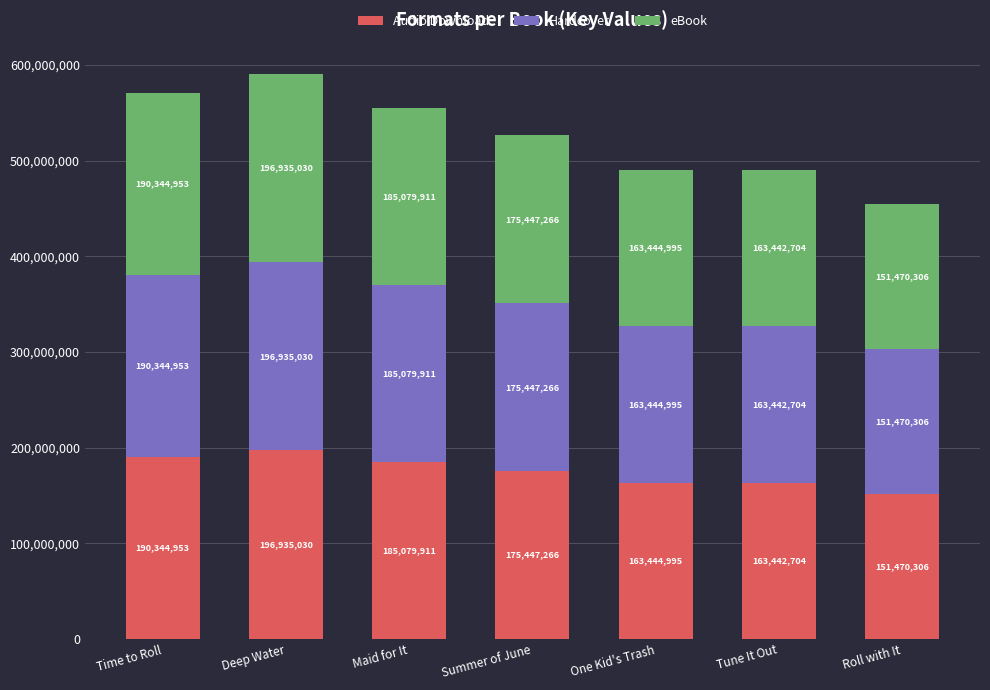

Are the bars horizontal?

No